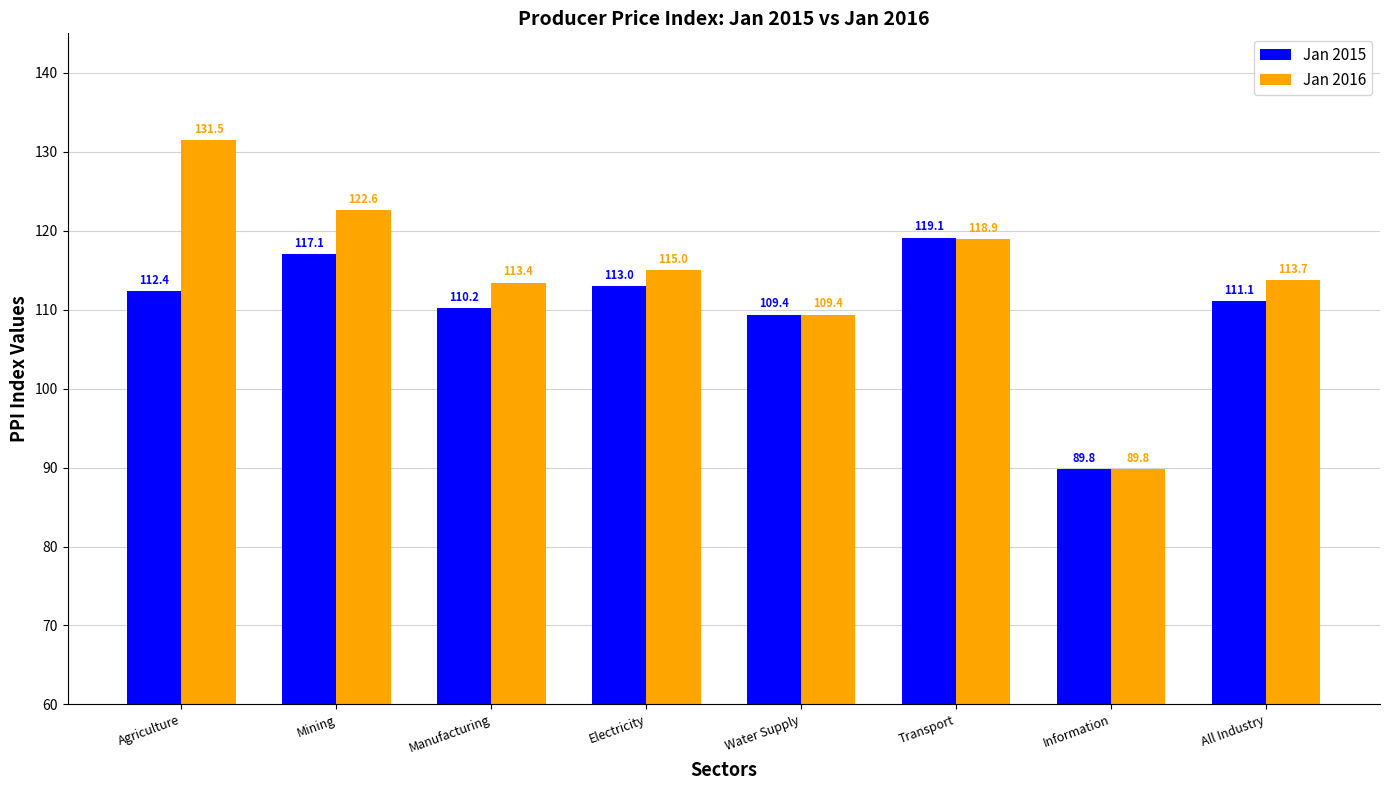

What are all the series names shown in the legend?

Jan 2015, Jan 2016